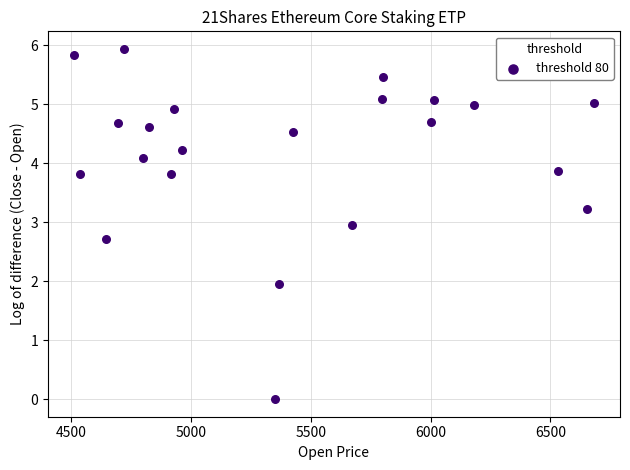

What is the range of X values (max minus min)?

2172.0